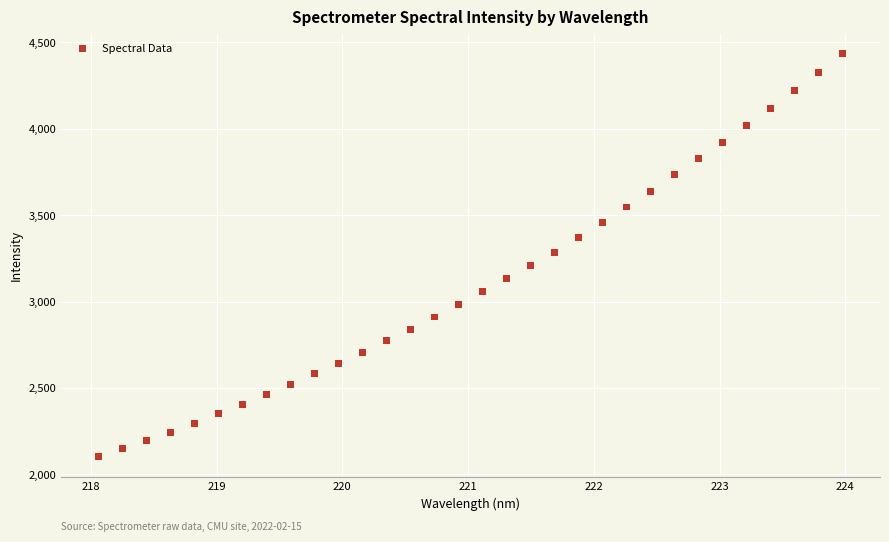

What is the range of X values (max minus min)?

5.9